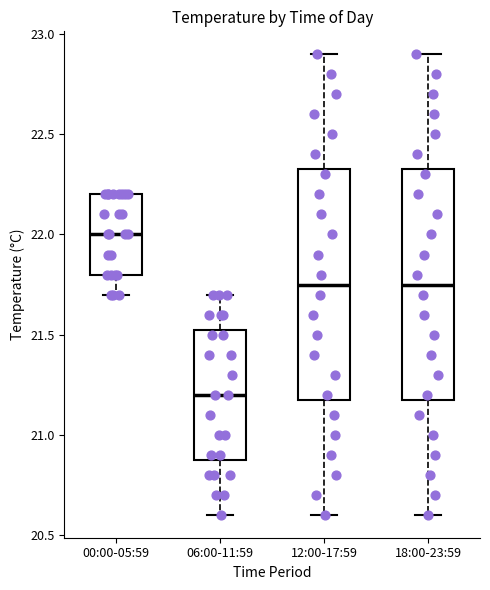

Where does the lower whisker of the box for 18:00-23:59 end on the y-axis? The values are not printed on the chart, so give them approximately, as read against the axis.

20.60